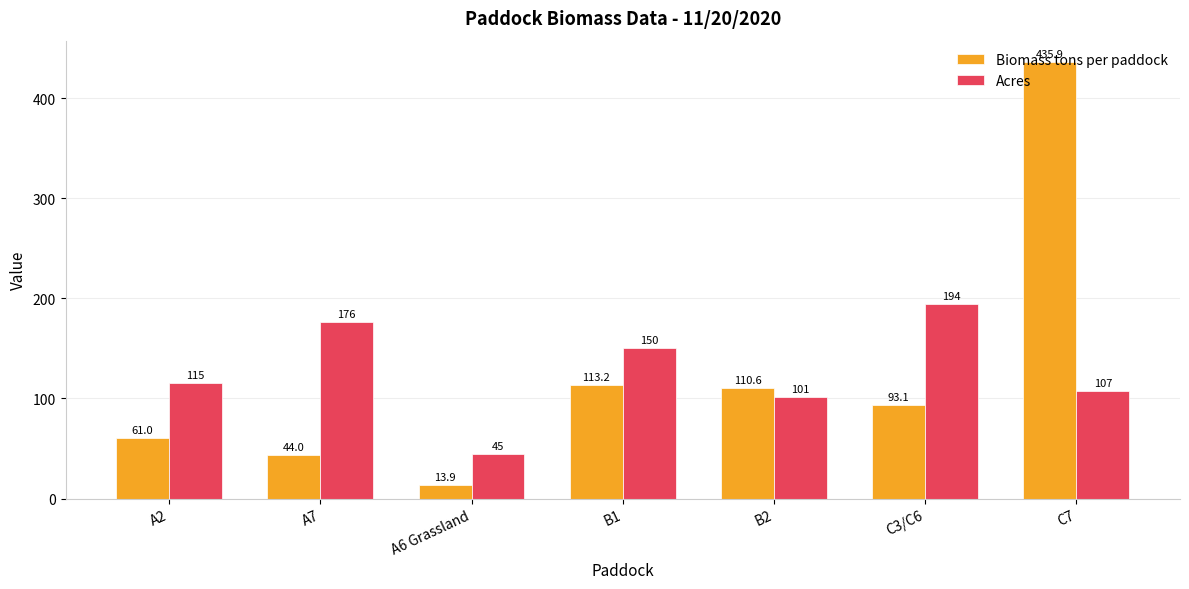

The Biomass tons per paddock series shows 79.0 at B1. True or false?

False